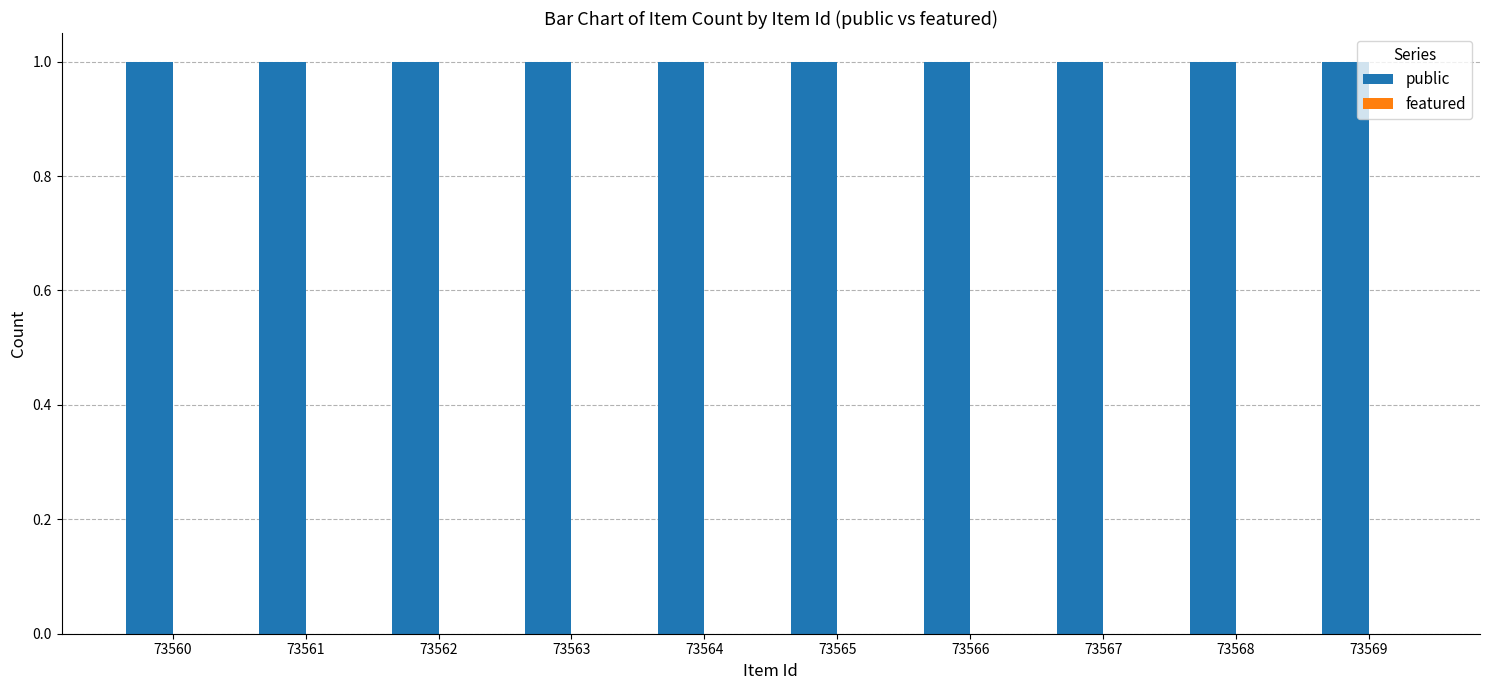

Which label corresponds to the smallest value in the chart?

73560